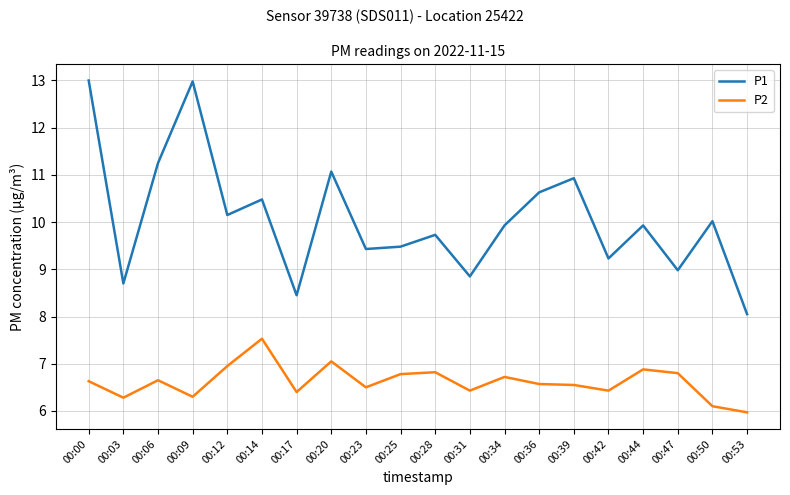

What are all the series names shown in the legend?

P1, P2